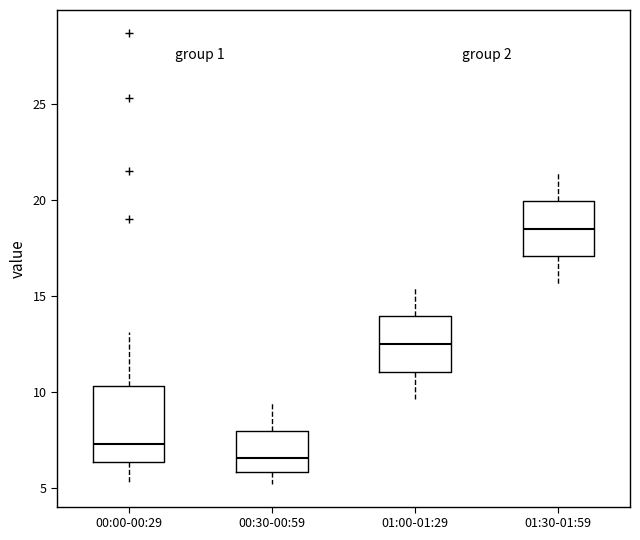

Reading left to right, transcribe this box plot: for each box, give where its median line is, the range the box spans, and where its two whiskers end, as read against the y-axis. The values are not printed on the chart, so give them approximately, as read against the axis.

00:00-00:29: median 7.5, box 6.5 to 10.5, whiskers 5.5 to 13.0
00:30-00:59: median 6.5, box 6.0 to 8.0, whiskers 5.0 to 9.5
01:00-01:29: median 12.5, box 11.0 to 14.0, whiskers 9.5 to 15.5
01:30-01:59: median 18.5, box 17.0 to 20.0, whiskers 15.5 to 21.5